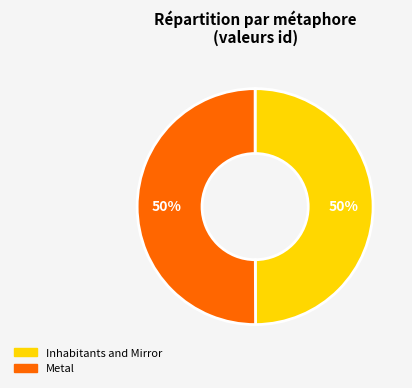

Do Inhabitants and Mirror and Metal together represent more than half of the pie?

Yes